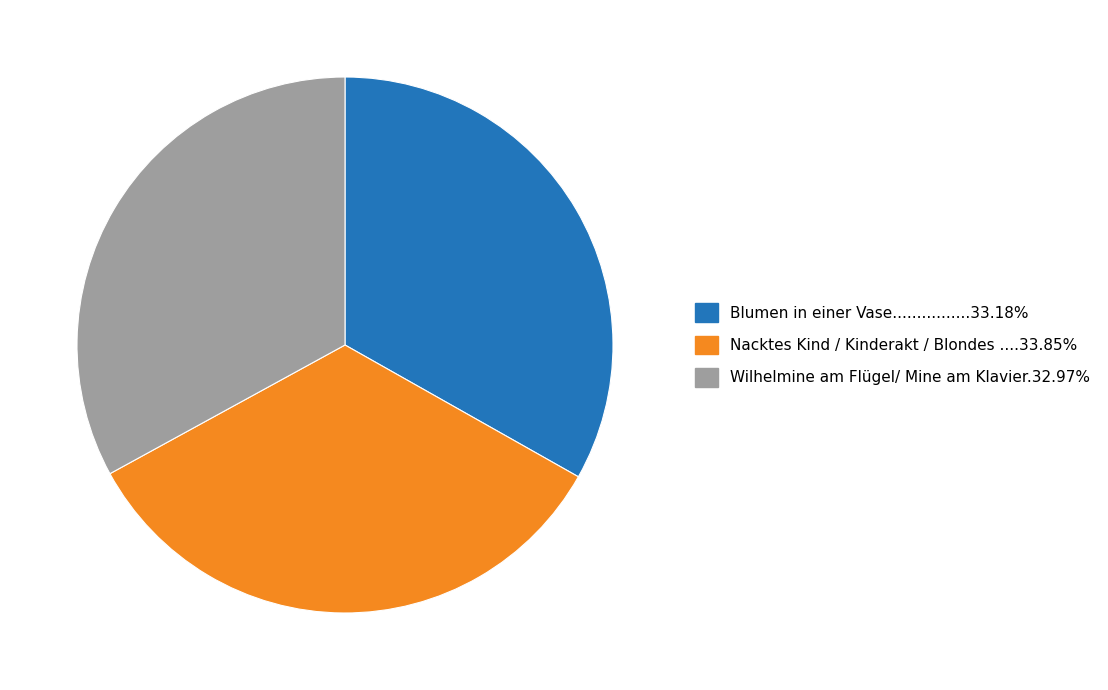

Is there any slice that represents more than half of the pie?

No